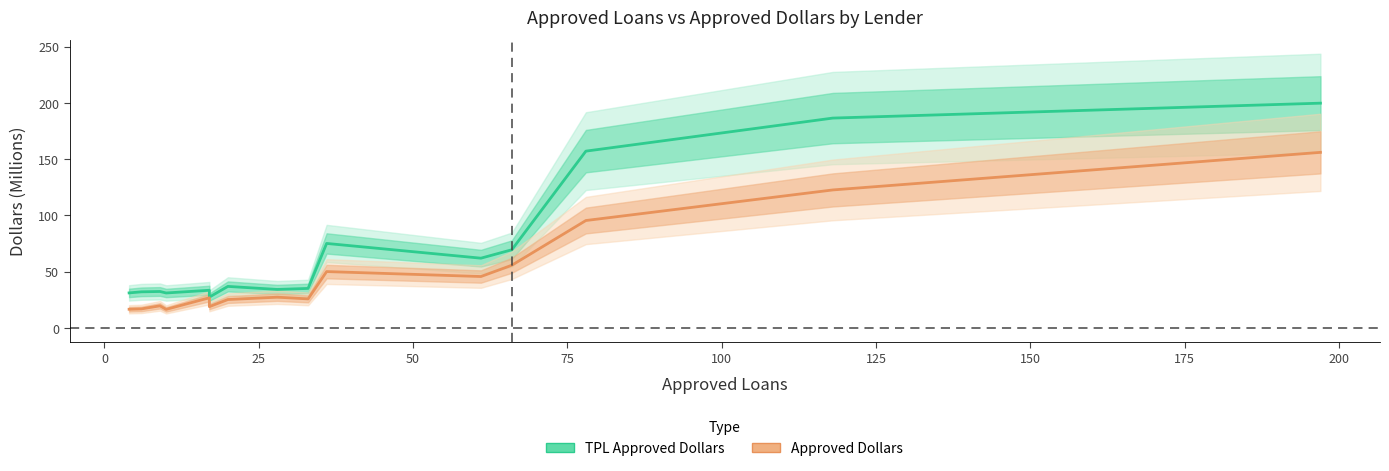

How many data points in Approved Dollars are less than 26?

7